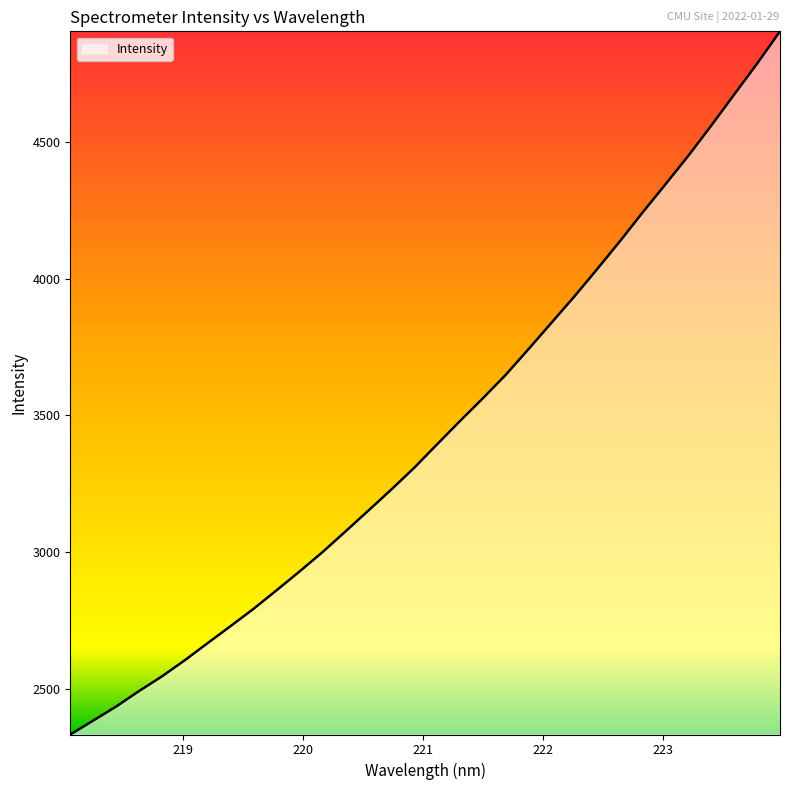

What is the maximum value shown in the chart?

4904.2